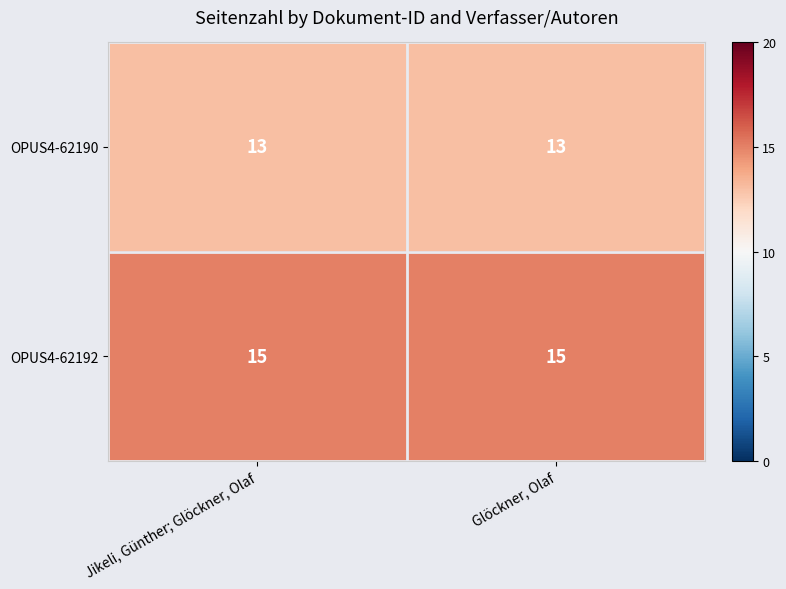

At Jikeli, Günther; Glöckner, Olaf, list the series in order from smallest to largest.

OPUS4-62190, OPUS4-62192